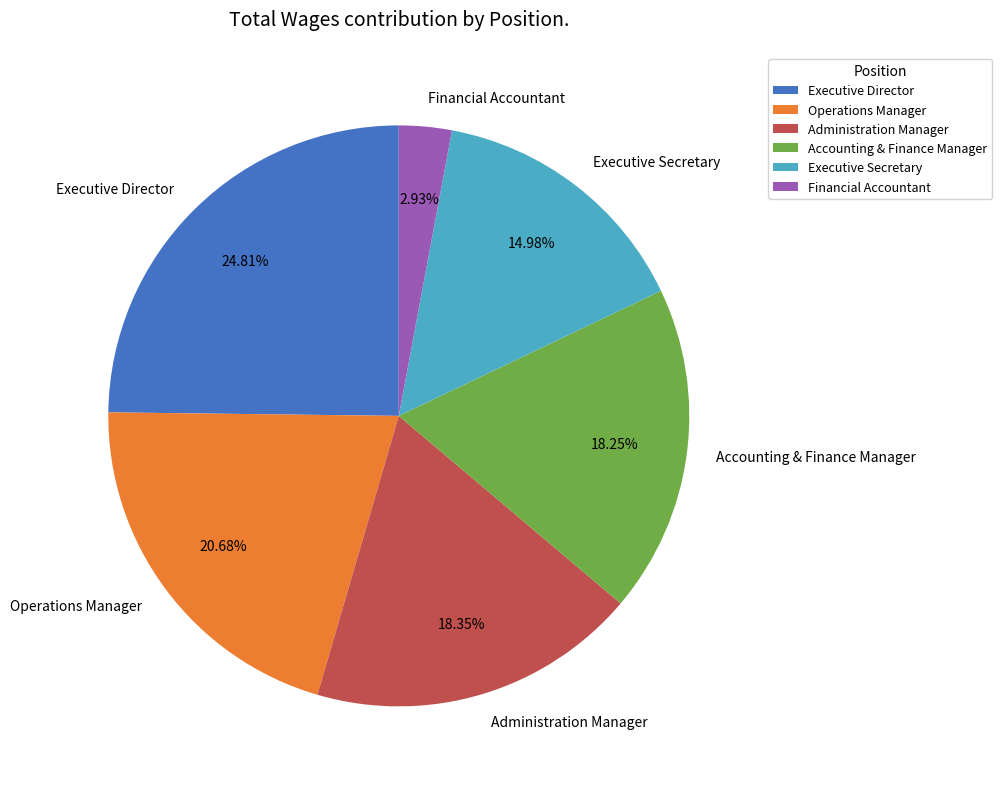

What is the largest slice in the pie chart?

Executive Director